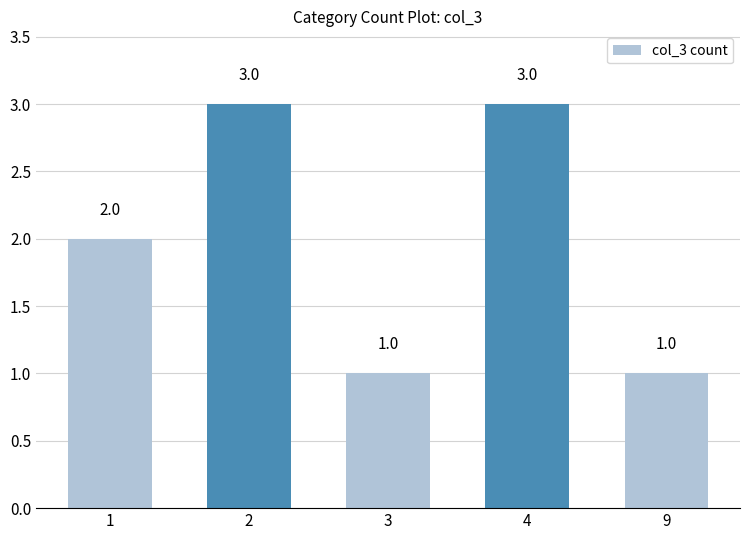

What is the minimum value shown in the chart?

1